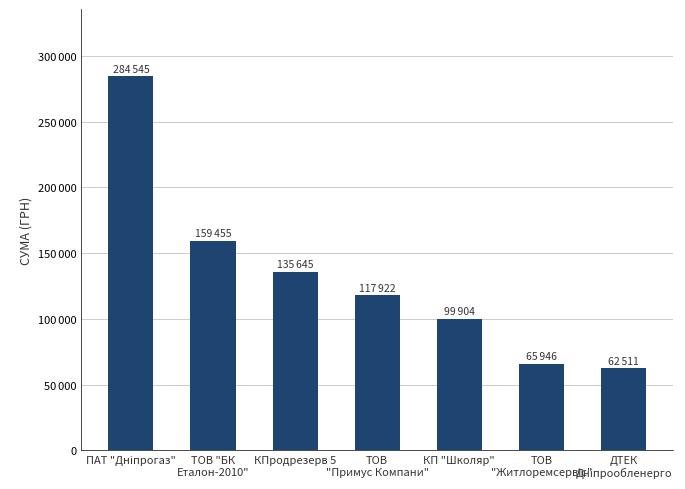

The value at ДТЕК
Дніпрообленерго is 88146.3. True or false?

False